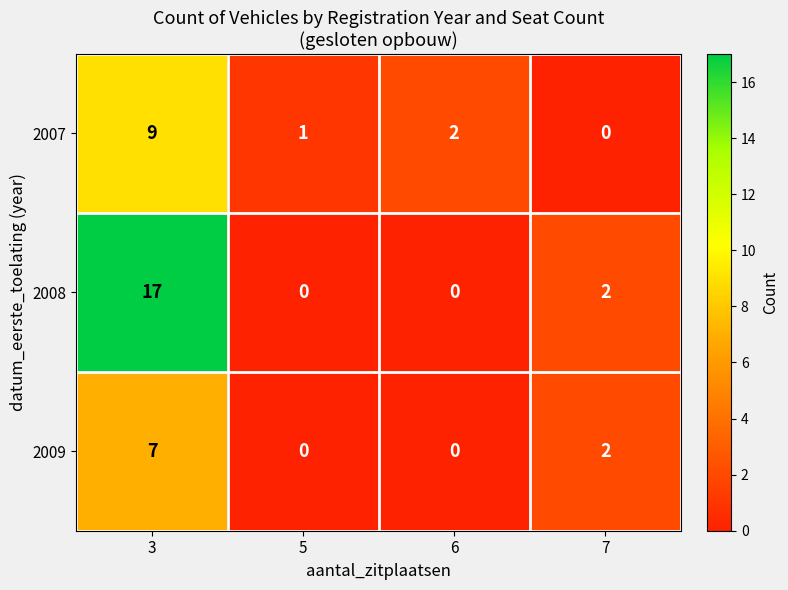

How many positive values does the 2007 series have?

3